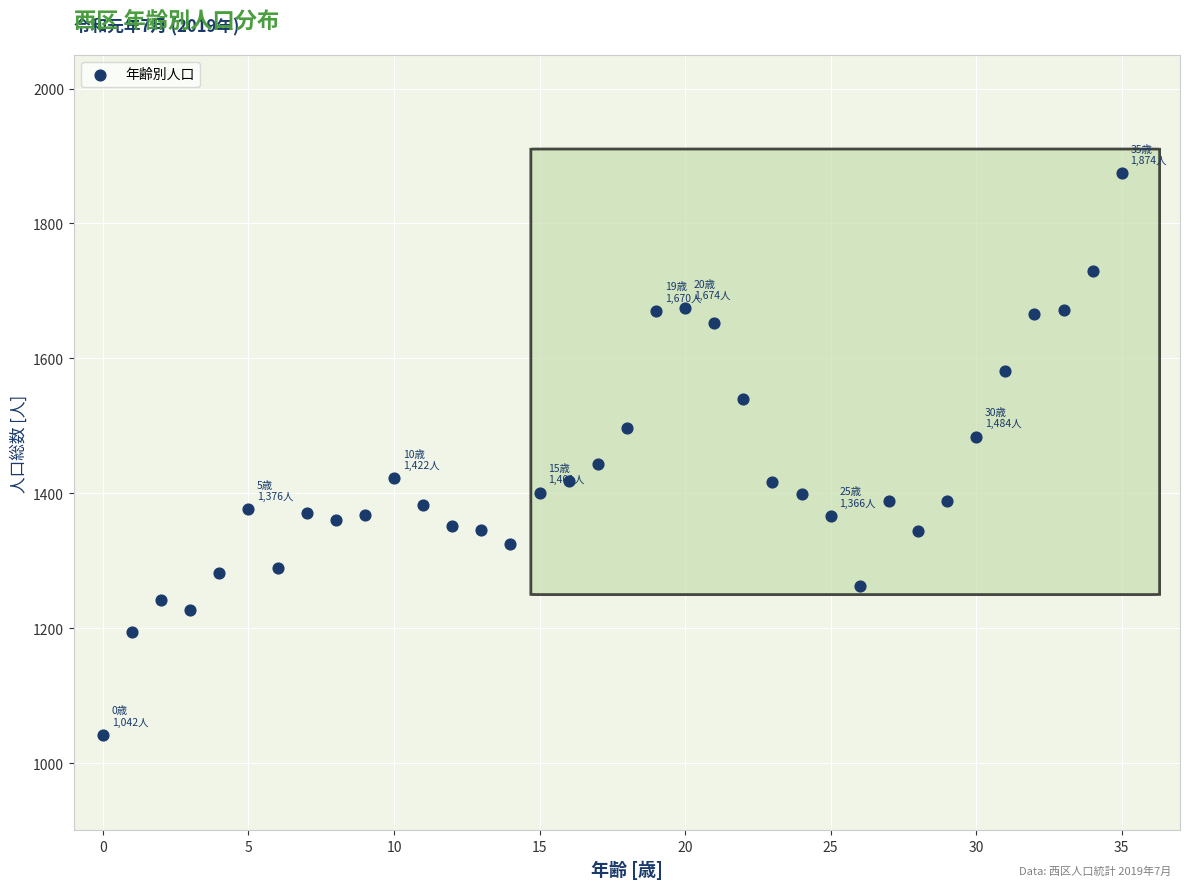

What is the range of Y values (max minus min)?

832